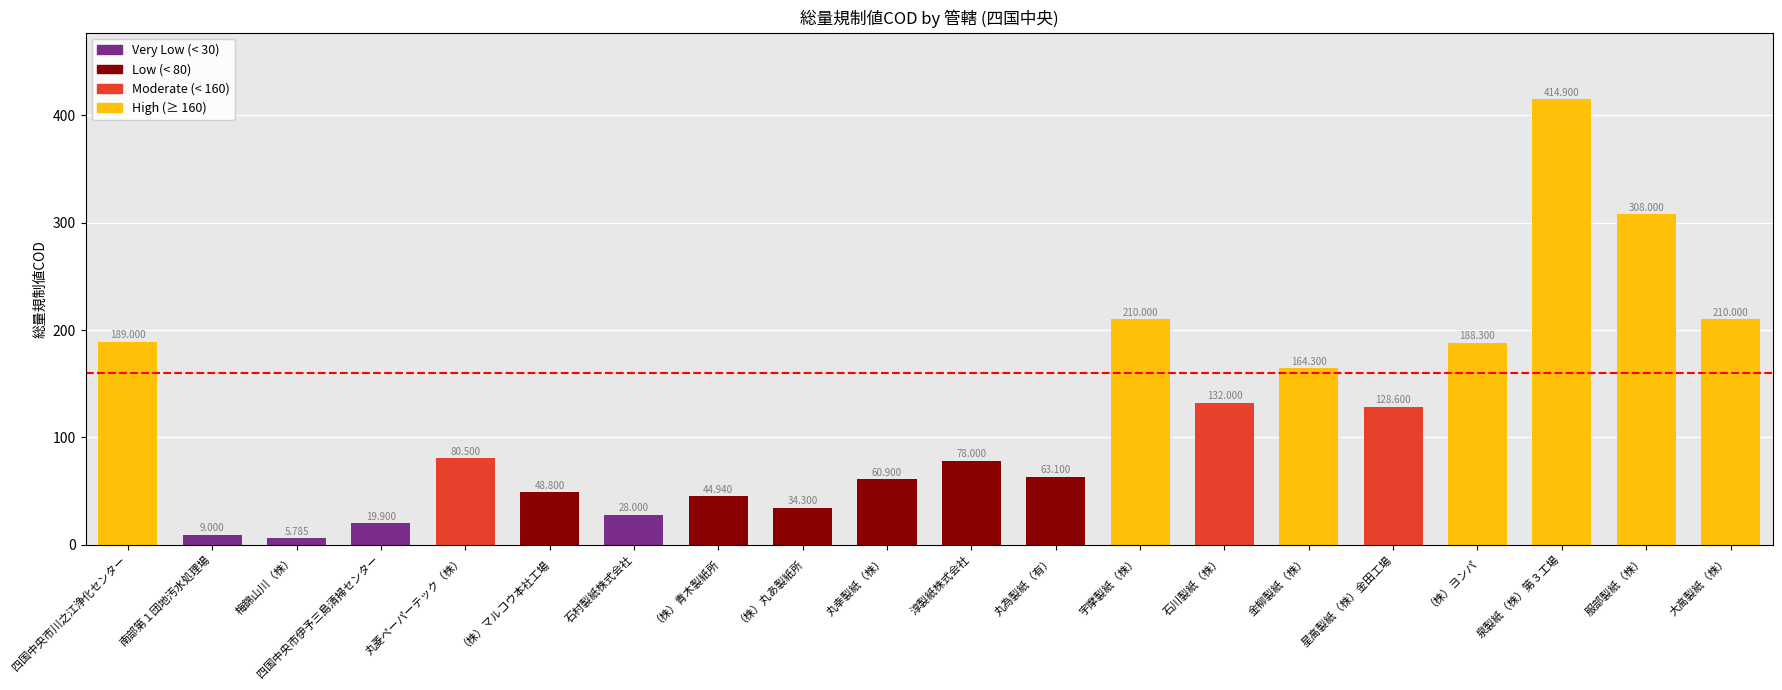

How many distinct data groups are displayed?

1